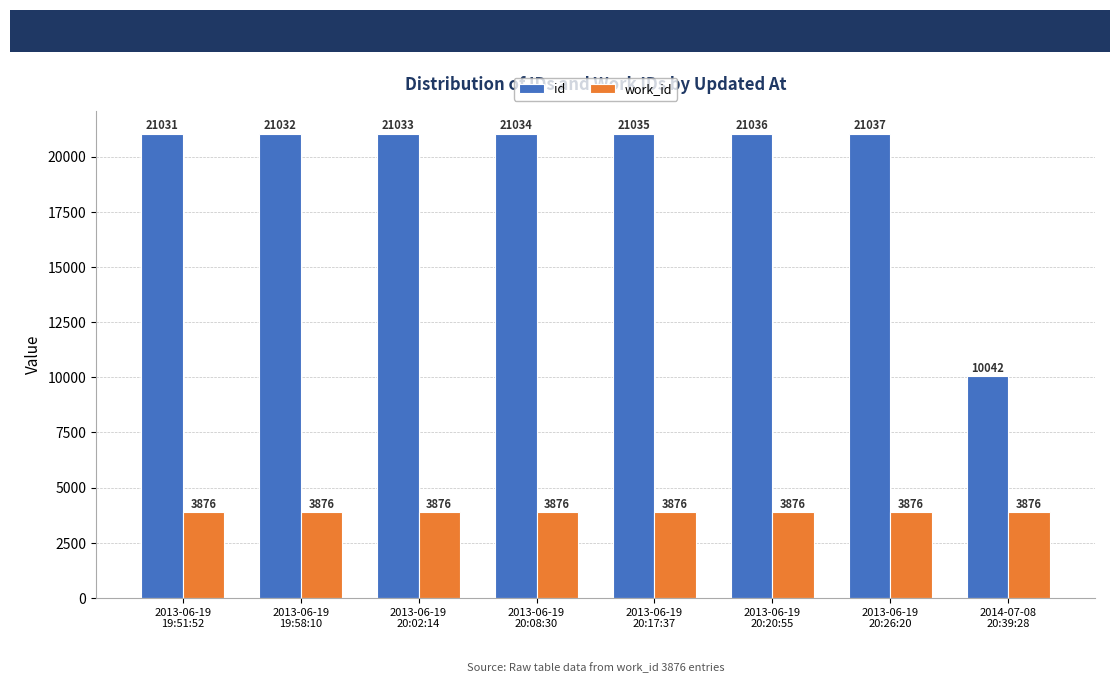

Rank the series by their maximum value, from lowest to highest.

work_id, id